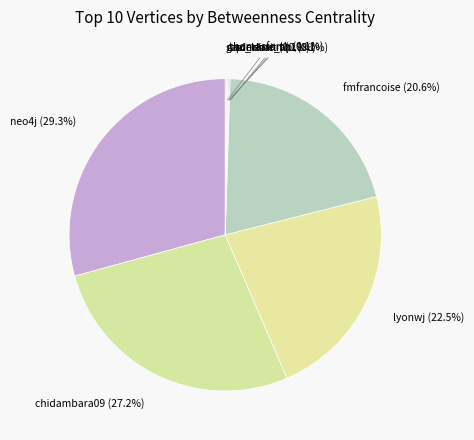

Is there any slice that represents more than half of the pie?

No